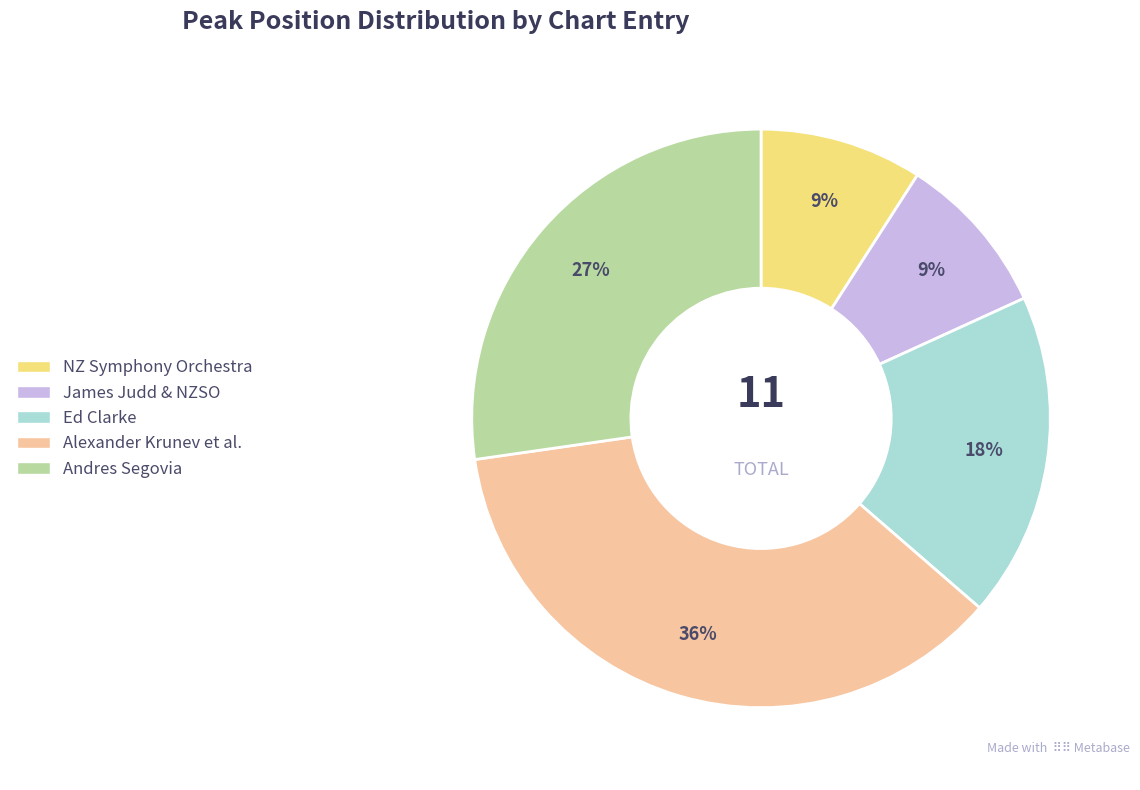

Is there a majority slice in this chart?

No